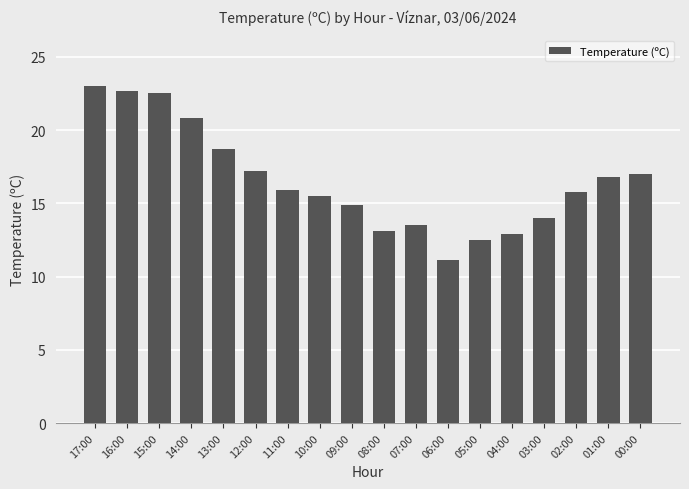

At which label does the data first exceed 15?

17:00